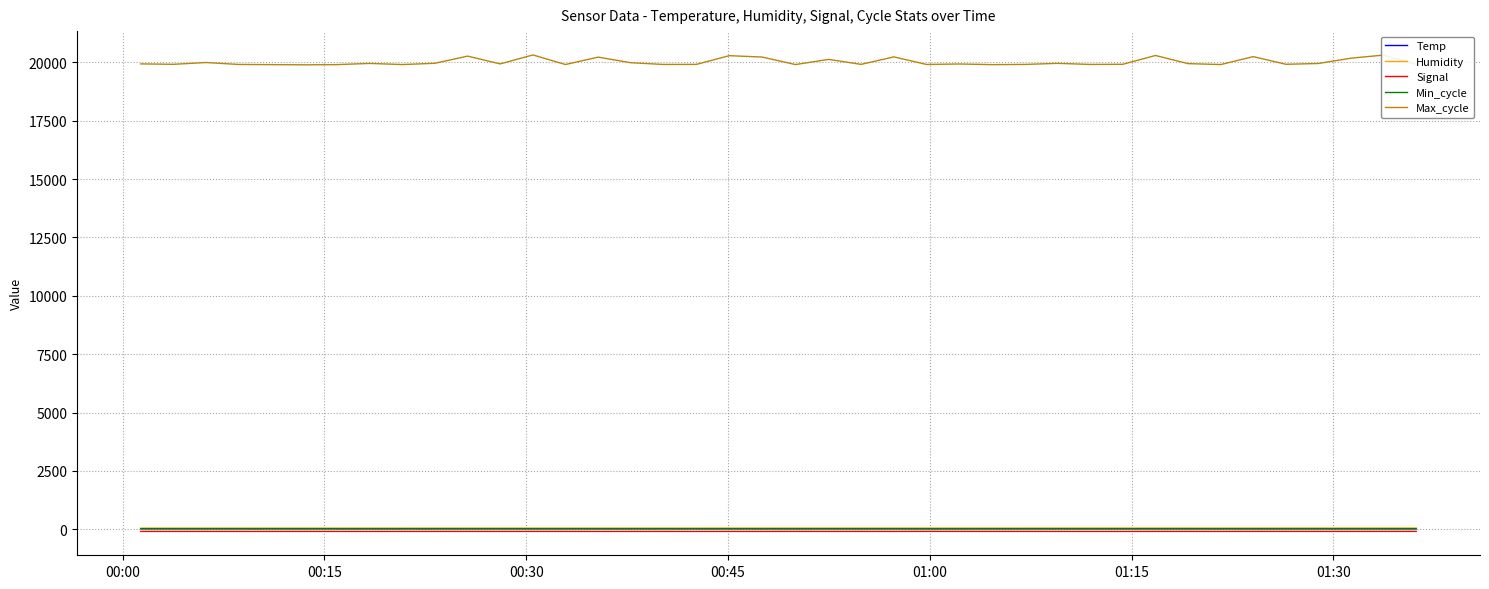

How many lines are shown in the chart?

5